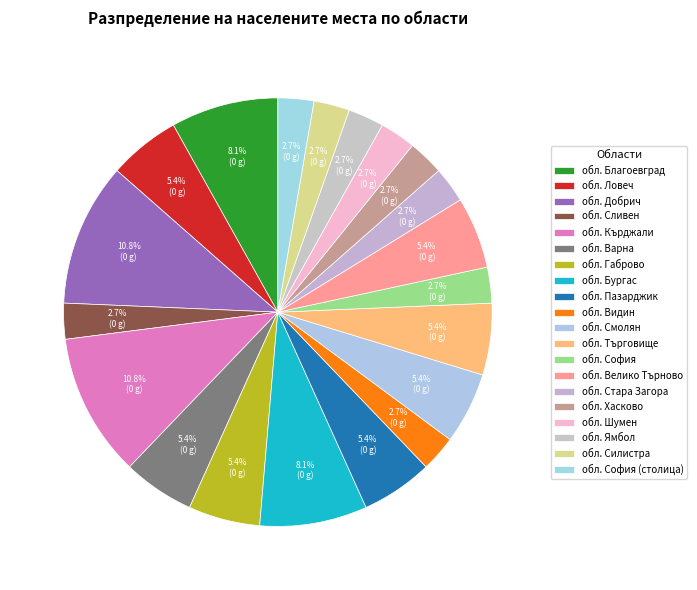

How many segments does this pie chart have?

20